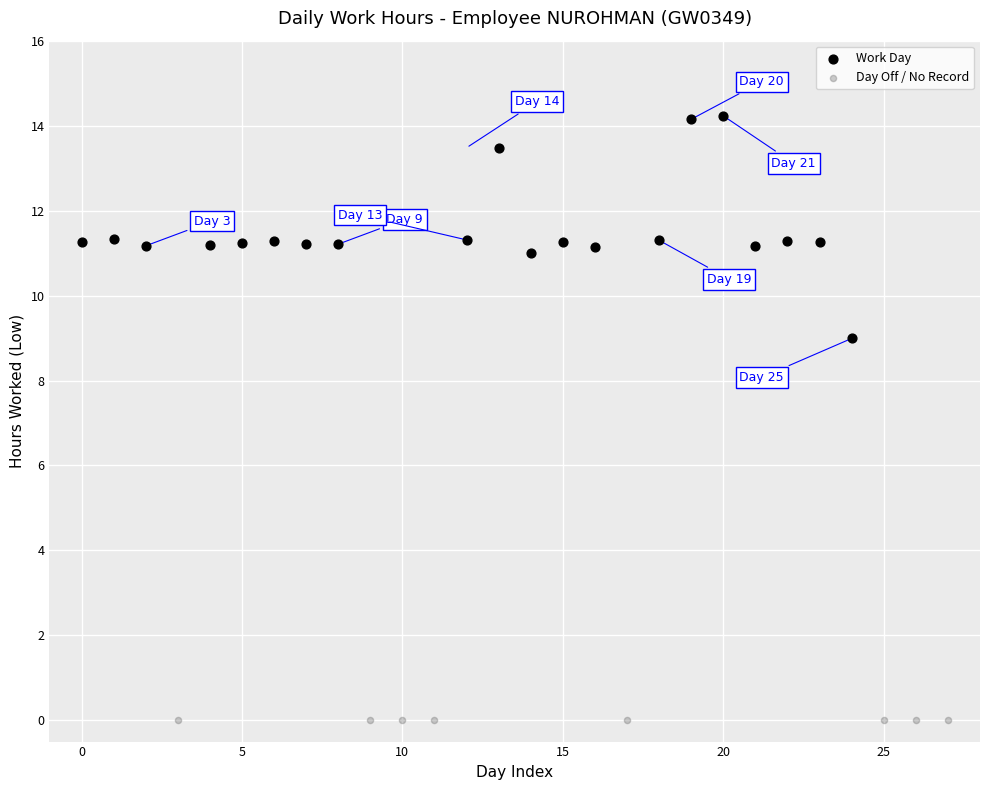

Which series contains the highest Y value?

Work Day